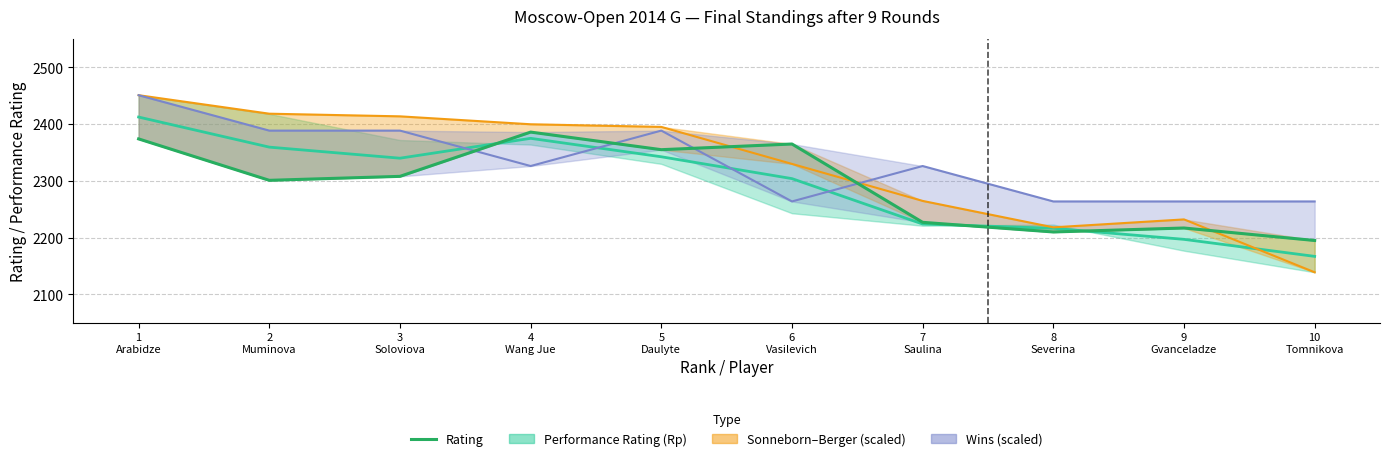

What is the sum of the values at 2
Muminova and 9
Gvanceladze?

4518